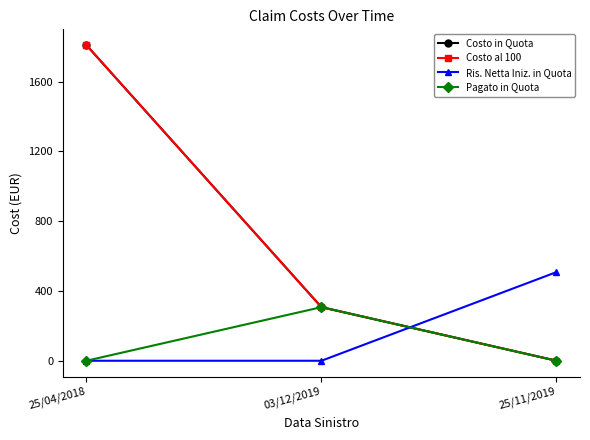

Where does the Costo al 100 series first go above 307?

25/04/2018